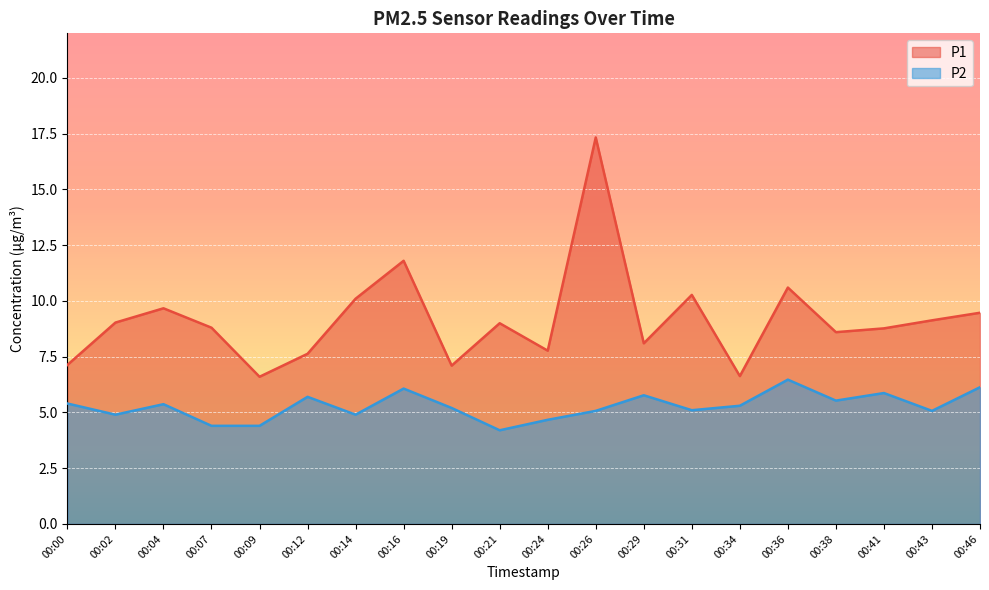

What are all the series names shown in the legend?

P1, P2